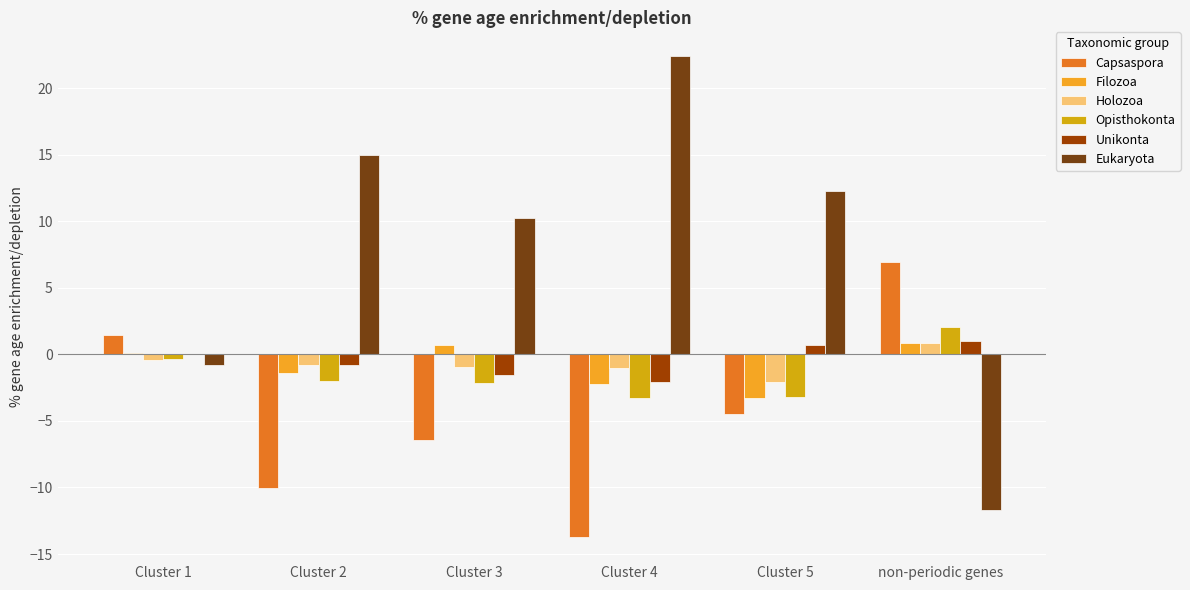

What is the approximate value of Unikonta at non-periodic genes?

1.0